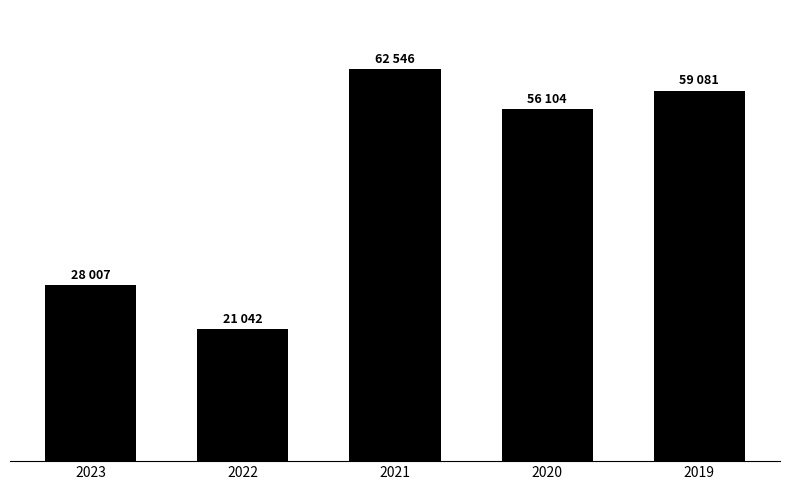

How many data points are less than 56104?

2